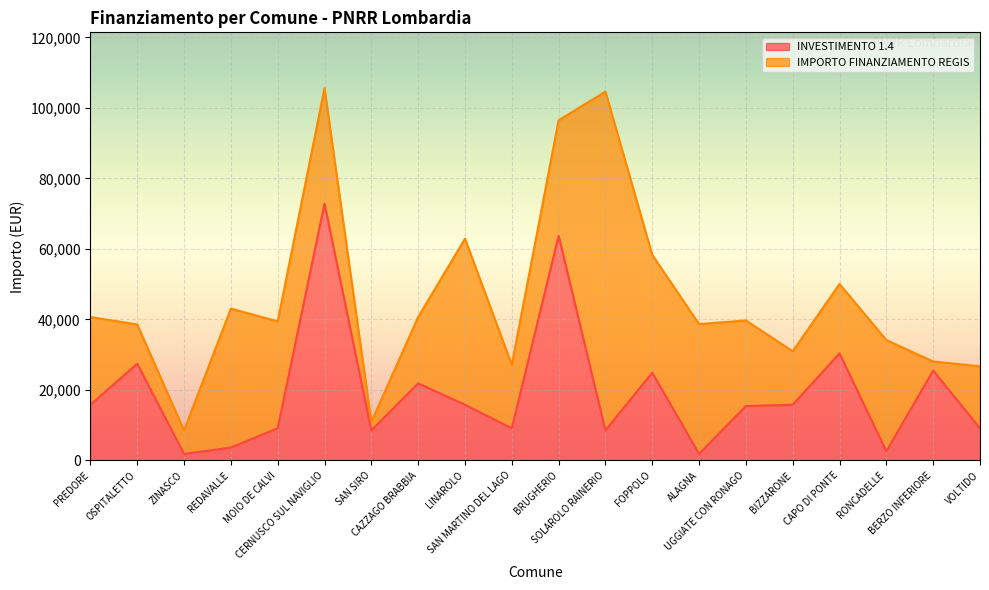

What is the highest value of the INVESTIMENTO 1.4 series?

72840